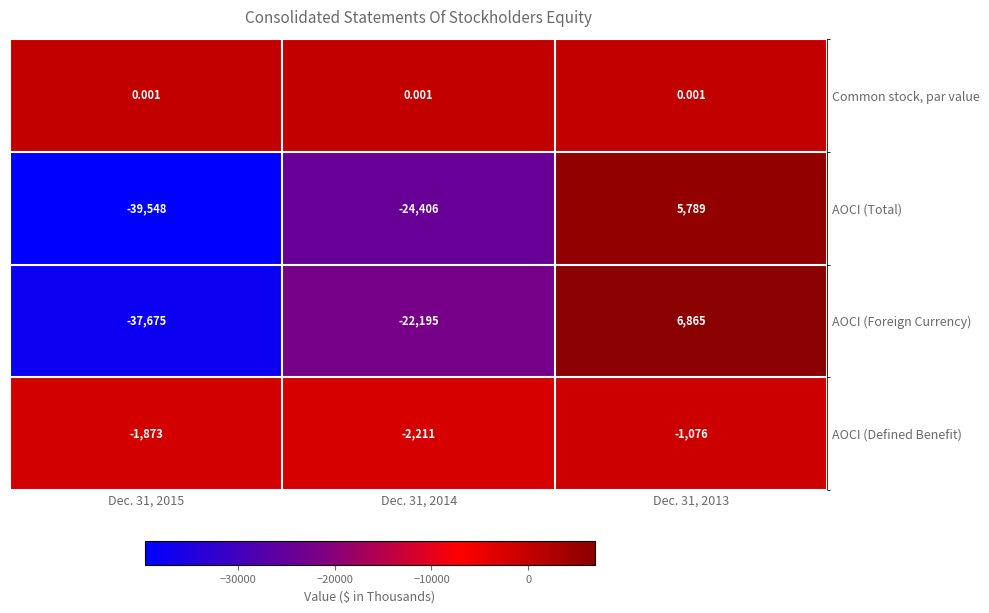

Which series has the largest total across all categories?

Common stock, par value